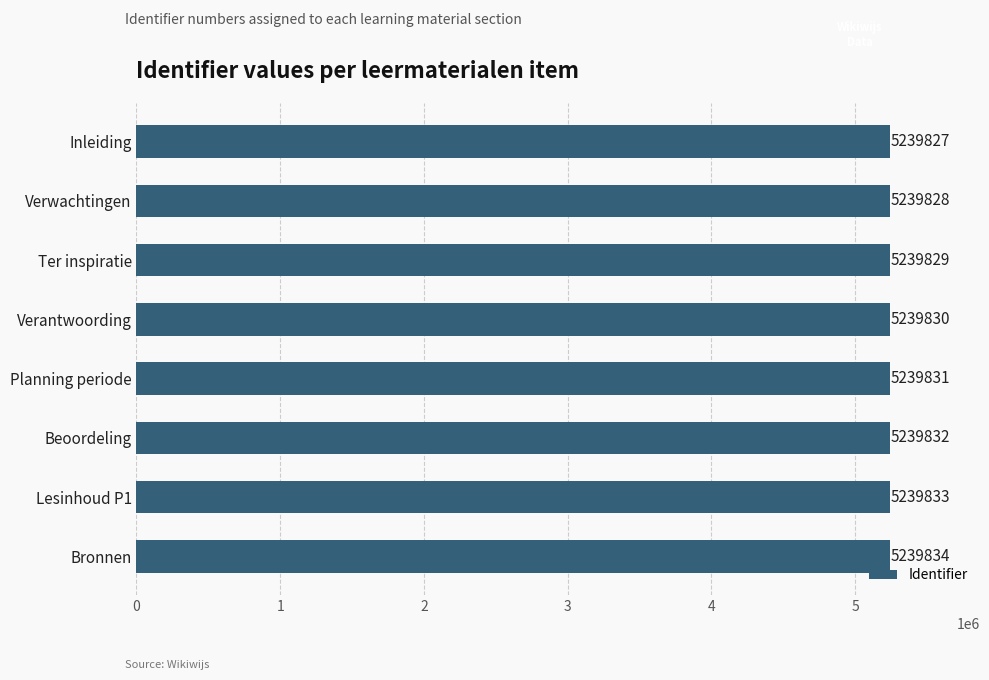

Is it true that the value at Beoordeling is 2471811?

False